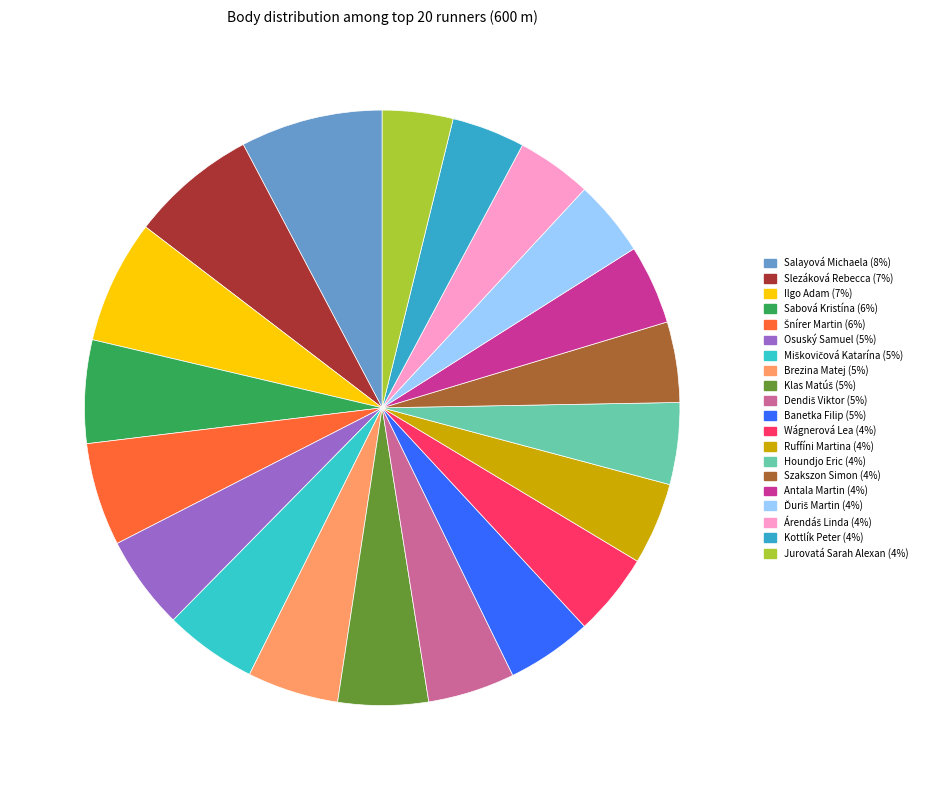

What portion of the pie excludes Ilgo Adam?

93.3%